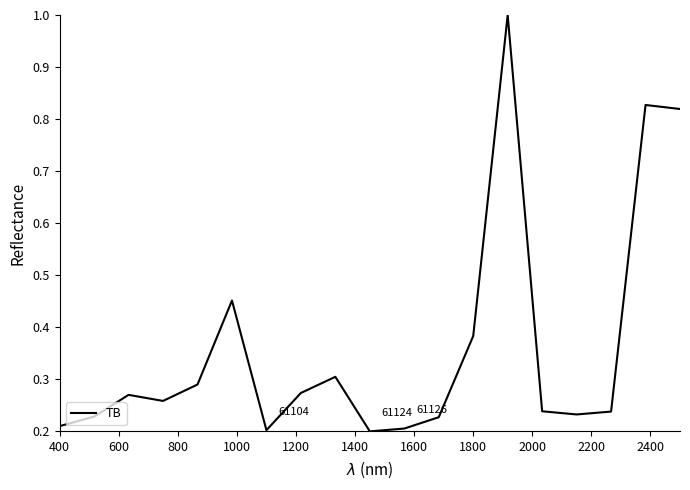

What is the greatest value displayed?

1.0